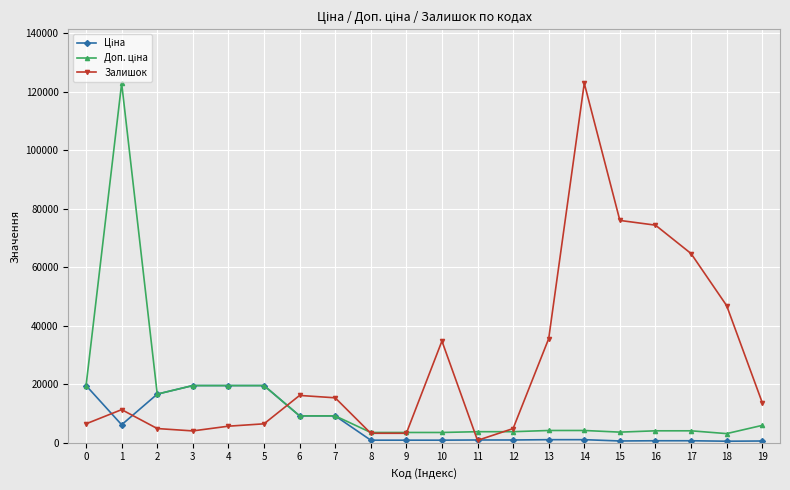

What is the total value across all series at 1?

140324.8